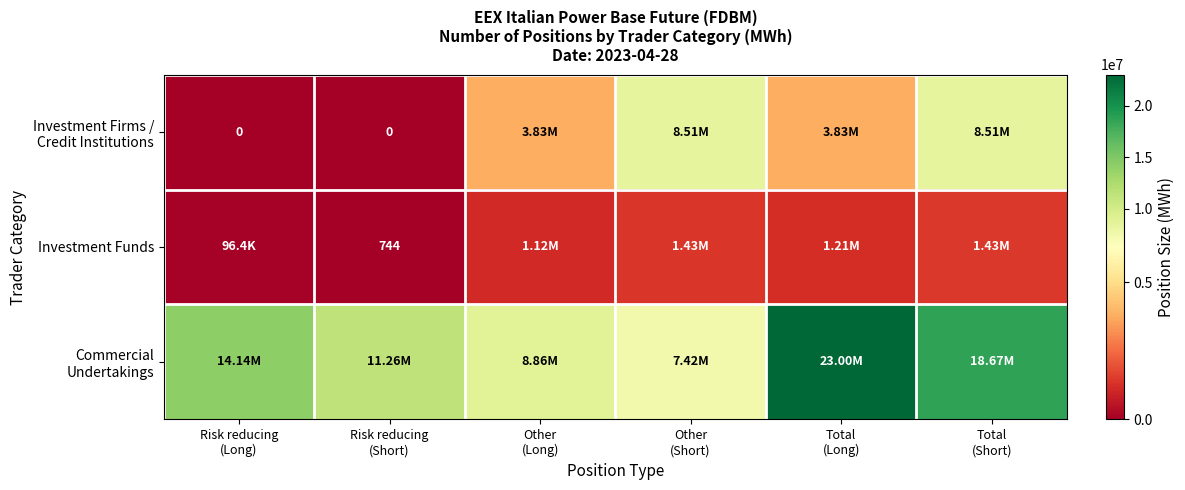

At how many categories does at least one series exceed 17787604?

2